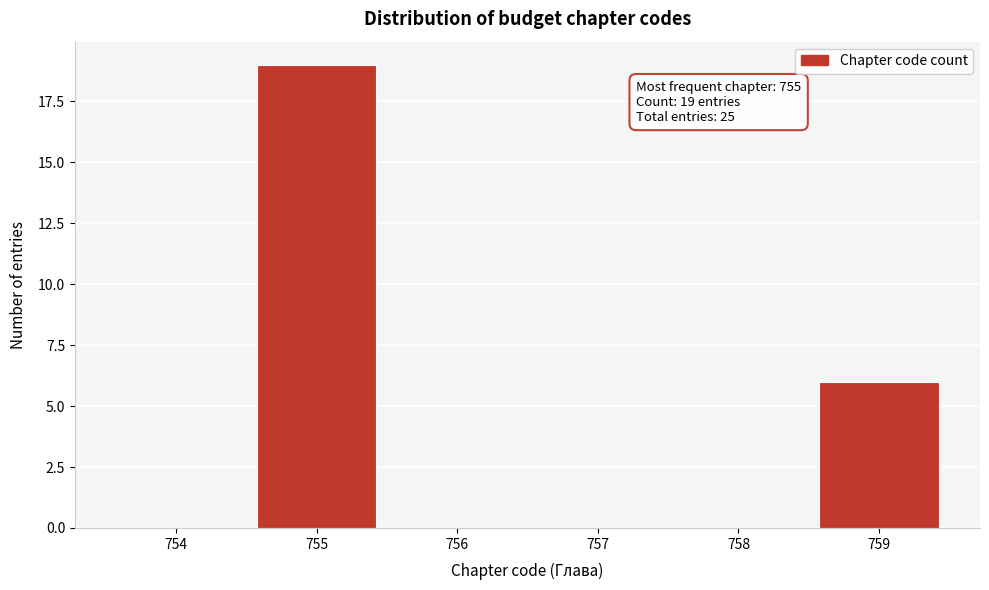

Reading right to left, extract all data points from this chart.

759=6	758=0	757=0	756=0	755=19	754=0